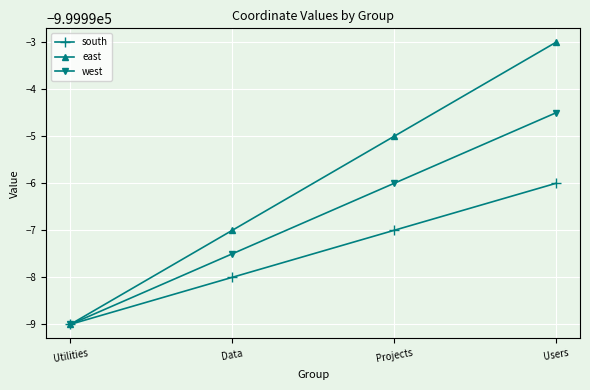

Does the chart have visible grid lines?

Yes